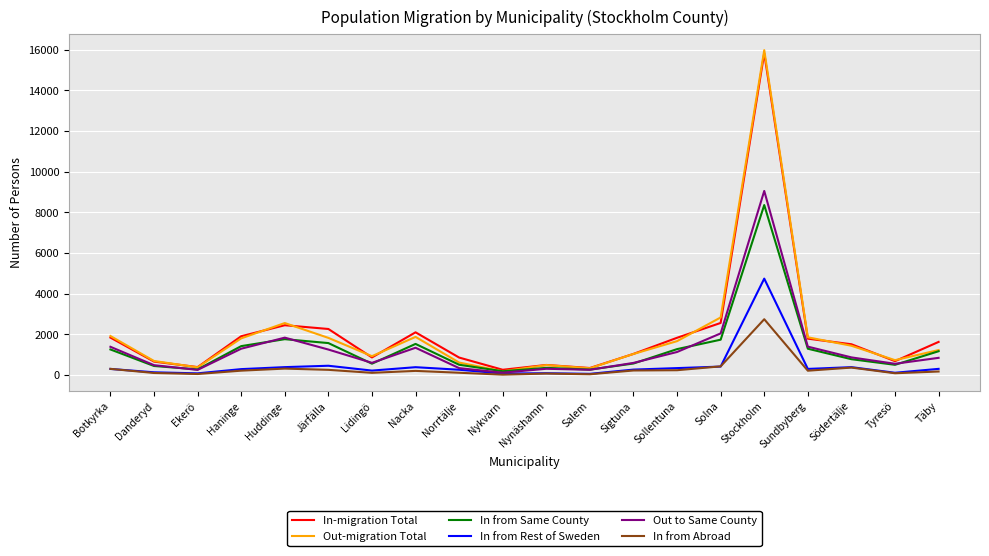

What is the difference between the second highest and second lowest values in the In from Same County series?

1496